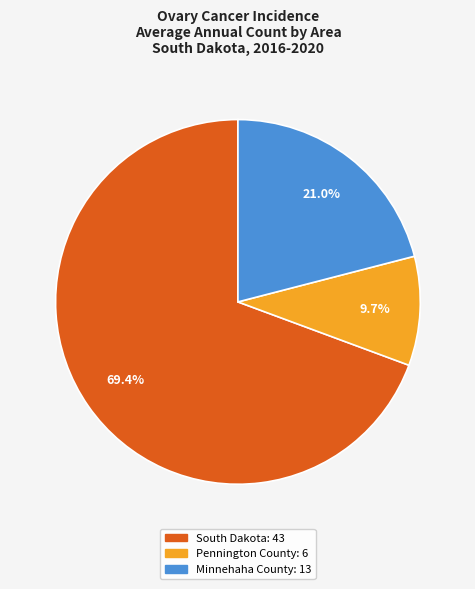

What is the majority slice?

South Dakota